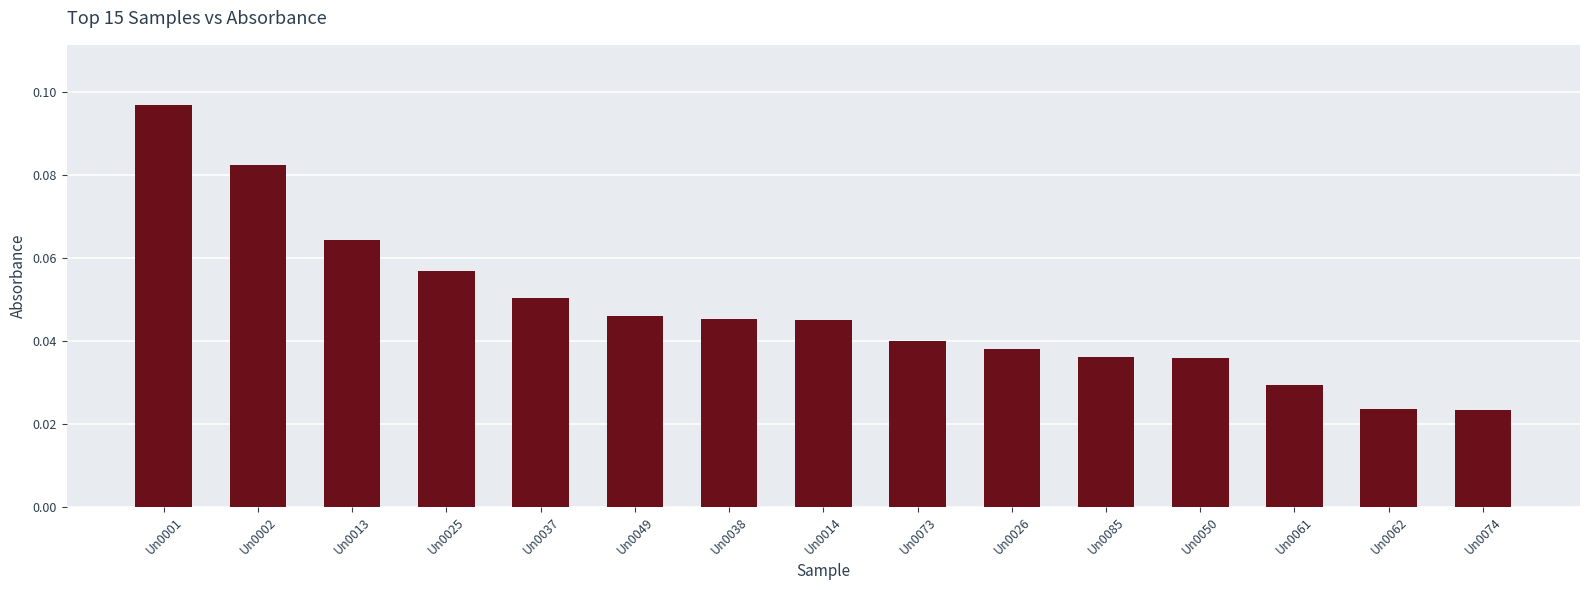

What position from the right is Un0049?

10